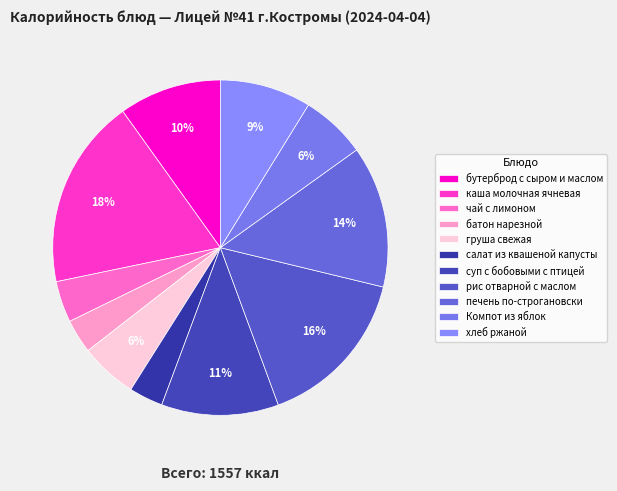

Is каша молочная ячневая the majority of the pie?

No